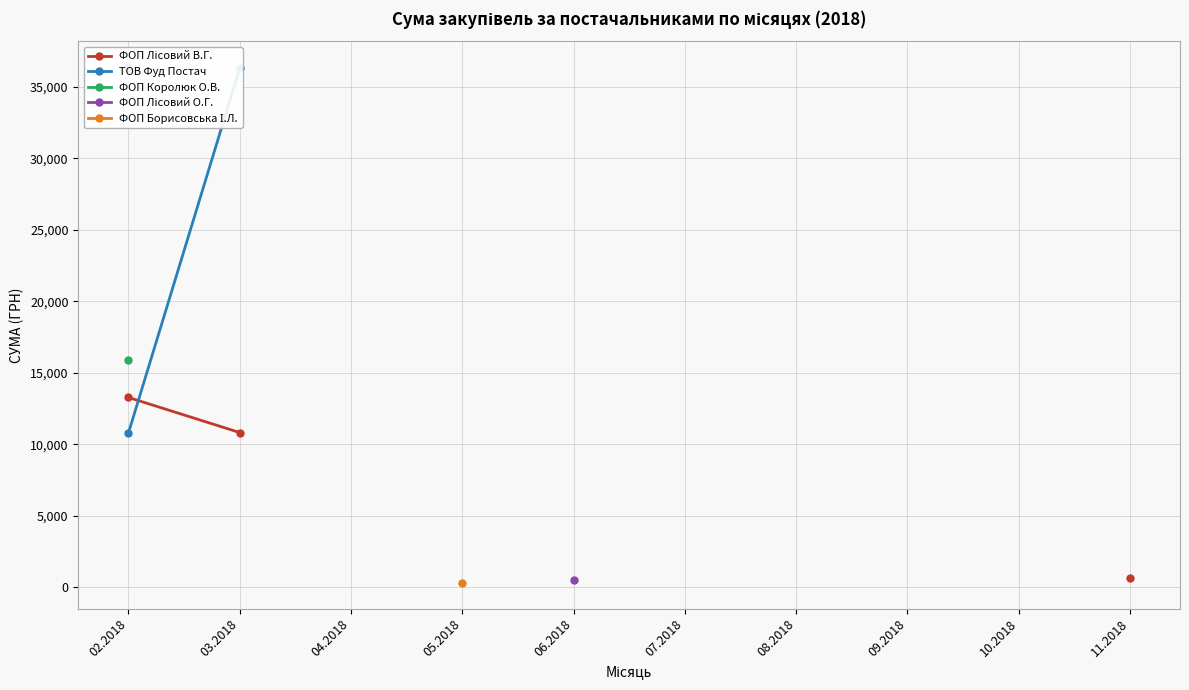

What position from the left is 08.2018?

7